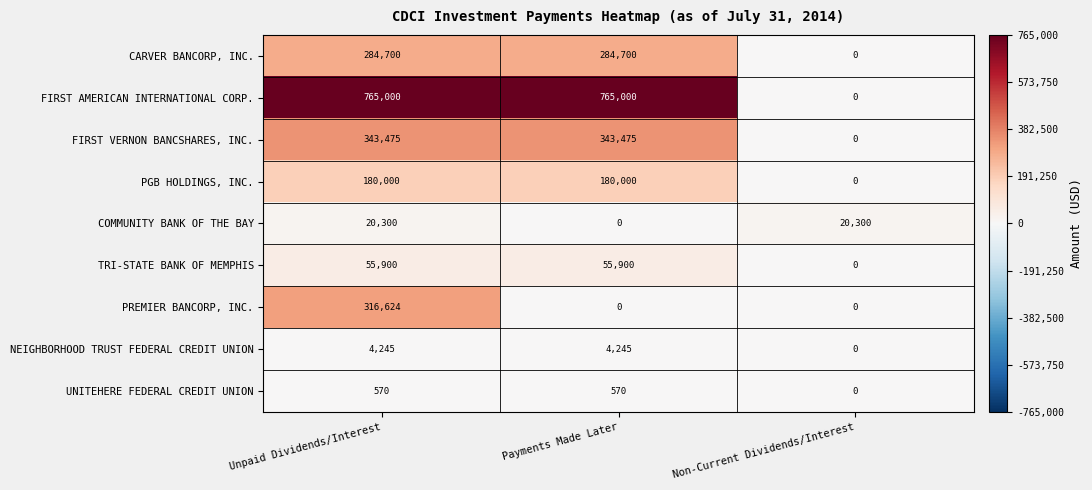

How many categories are shown in the chart?

3